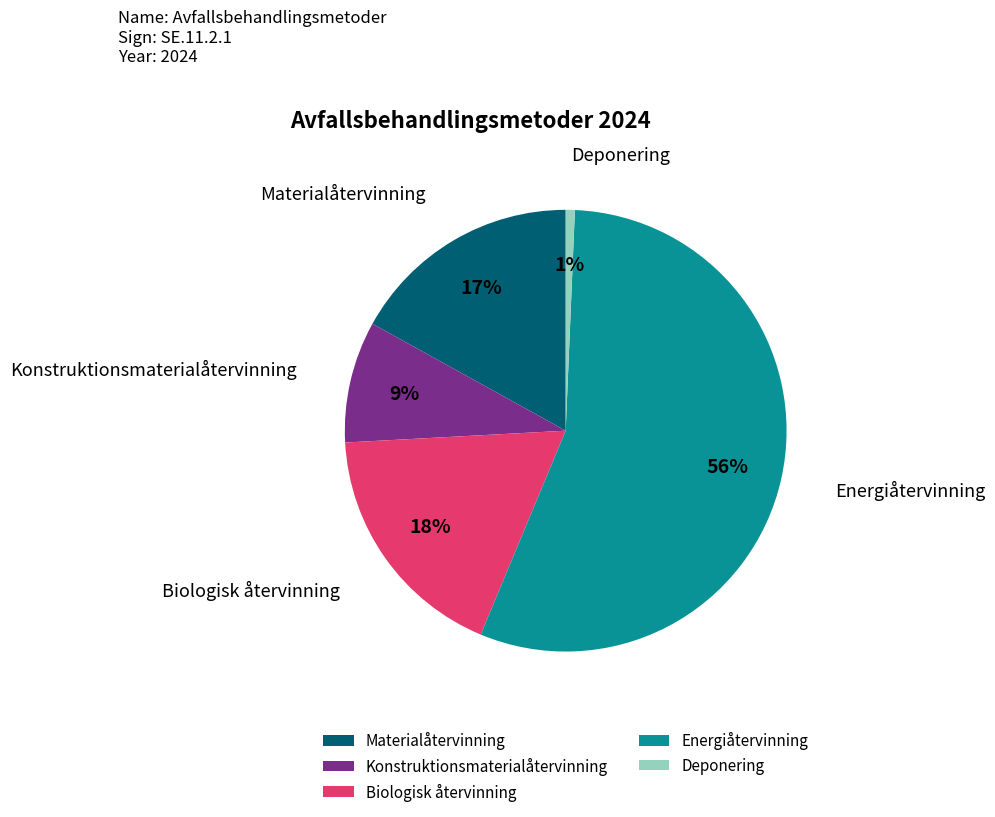

To the nearest percent, what is the average slice percentage?

20%